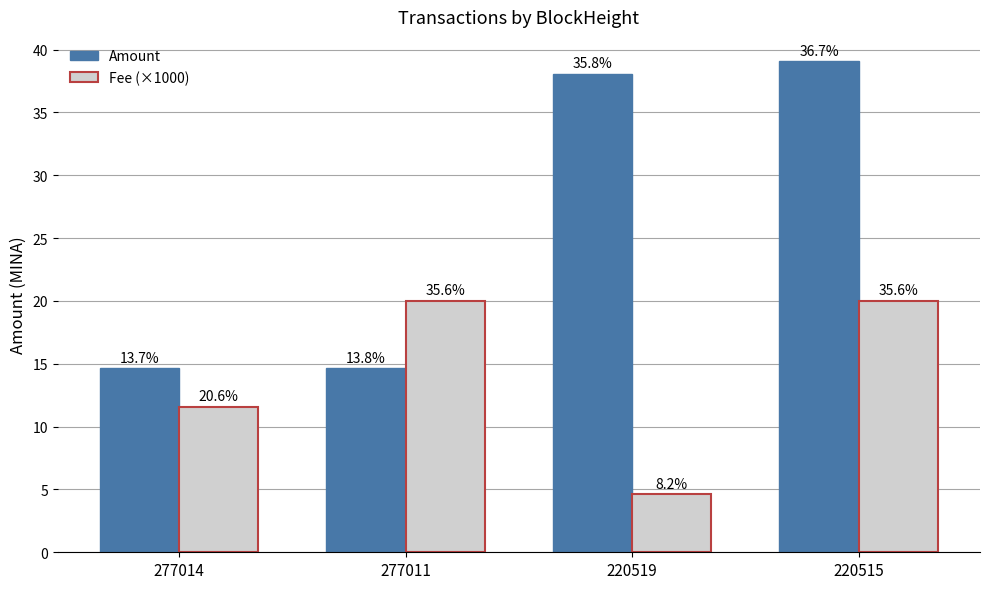

What are all the series names shown in the legend?

Amount, Fee (×1000)